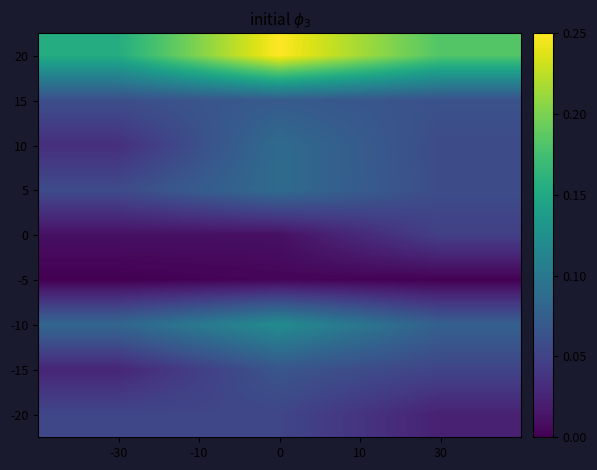

Reading right to left, extract all data points from this chart.

20: 30=0.2	0=0.2	-30=0.2
15: 30=0.1	0=0.1	-30=0.1
10: 30=0.1	0=0.1	-30=0.0
5: 30=0.1	0=0.1	-30=0.1
0: 30=0.0	0=0.0	-30=0.0
-5: 30=0.0	0=0.0	-30=0.0
-10: 30=0.1	0=0.1	-30=0.1
-15: 30=0.1	0=0.1	-30=0.0
-20: 30=0.0	0=0.1	-30=0.1